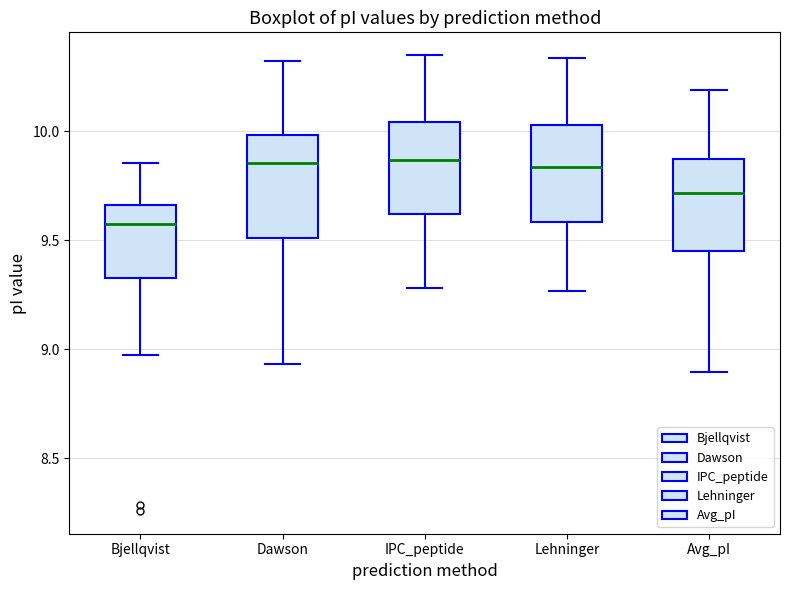

Where is the lower edge of the box for IPC_peptide on the y-axis? The values are not printed on the chart, so give them approximately, as read against the axis.

9.60